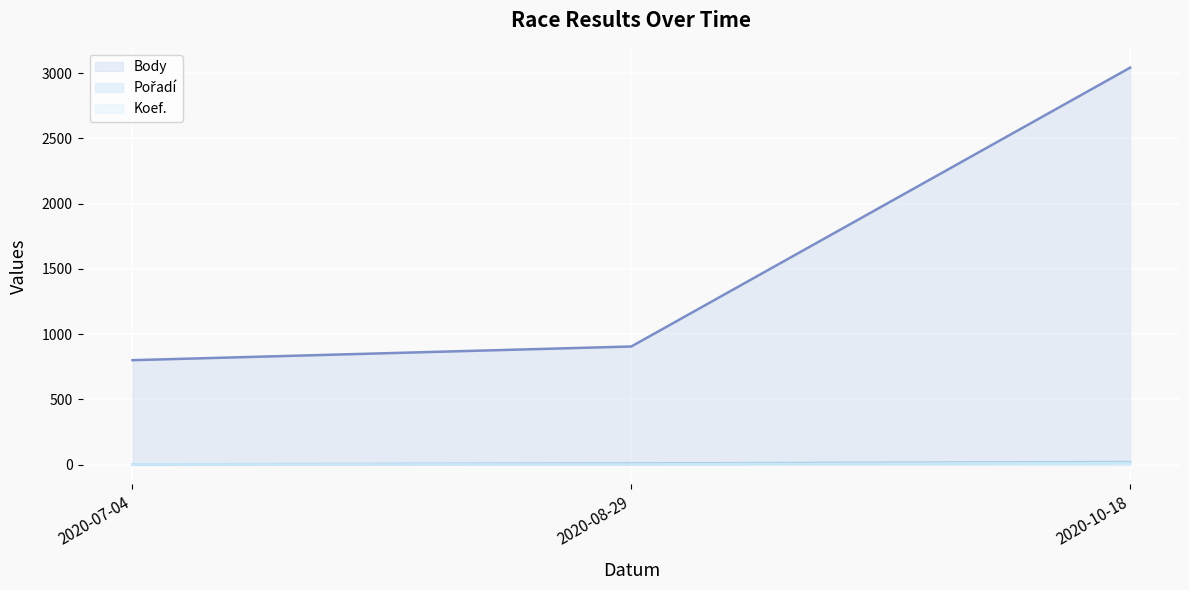

At how many categories does at least one series exceed 1533?

1